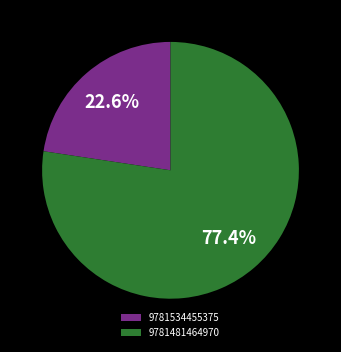

To the nearest percent, what is the combined percentage of 9781534455375 and 9781481464970?

100%